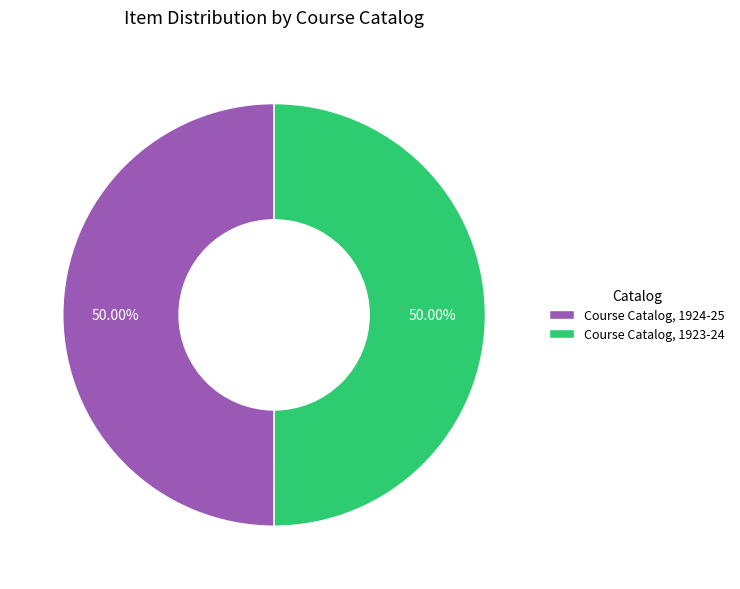

How many segments does this pie chart have?

2